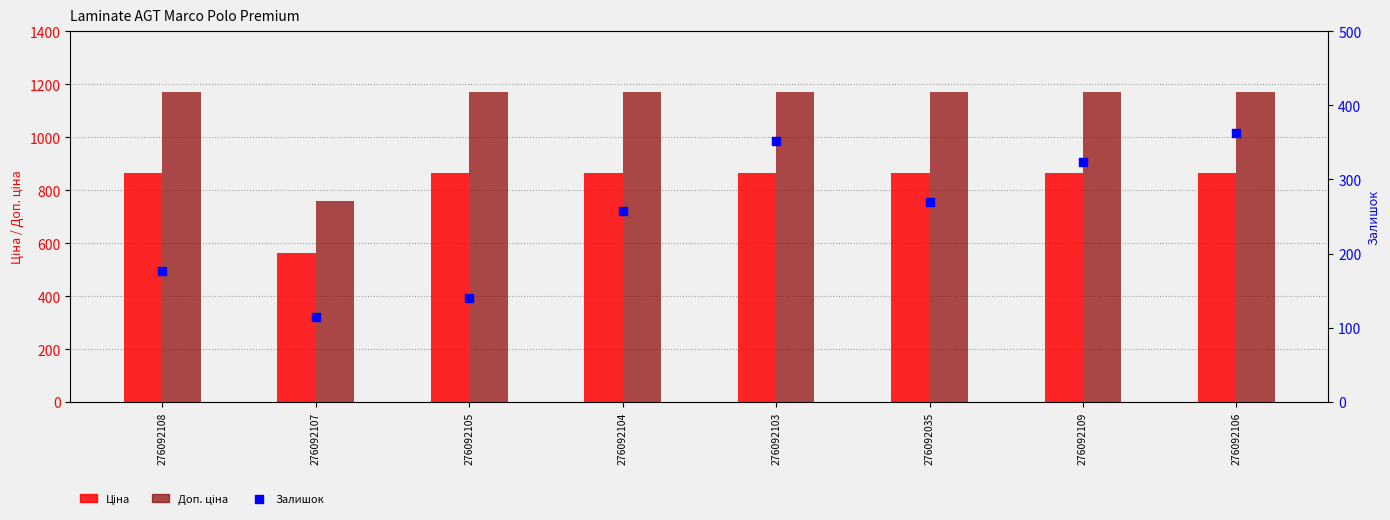

Is the value of Залишок at 276092108 greater than the value of Доп. ціна at 276092107?

No